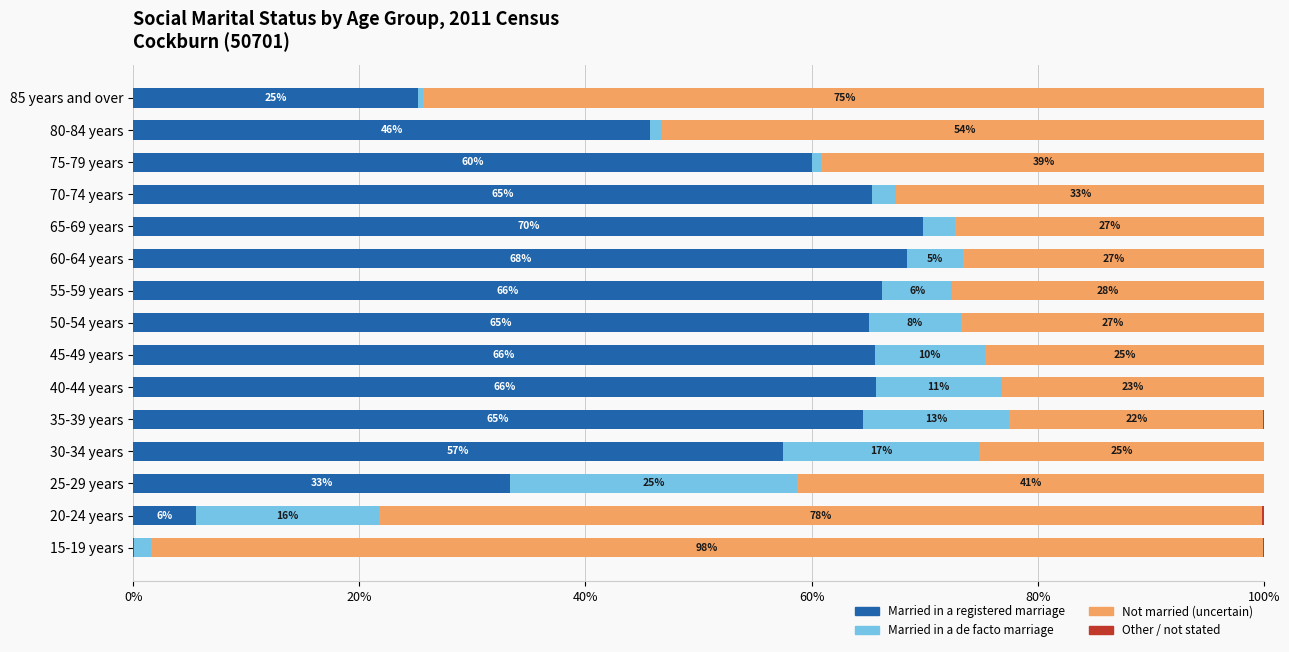

What is the difference between the second highest and minimum values in the Not married (uncertain) series?

55.6